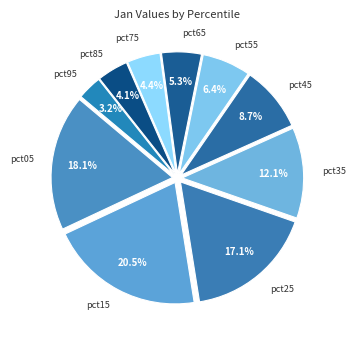

Between pct15 and pct95, which is larger?

pct15